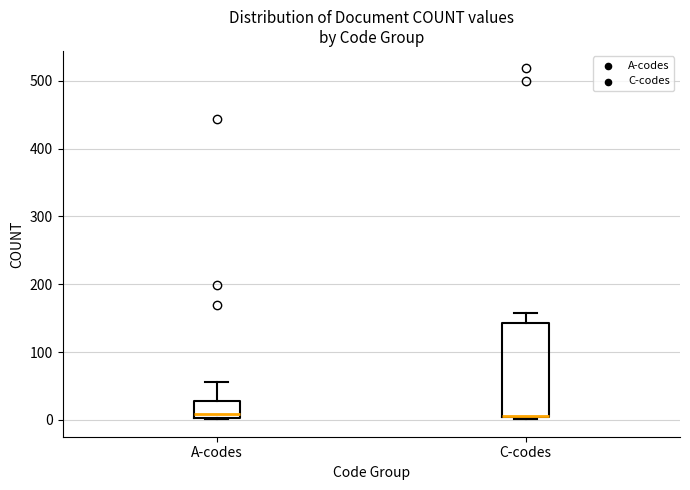

Reading left to right, transcribe this box plot: for each box, give where its median line is, the range the box spans, and where its two whiskers end, as read against the y-axis. The values are not printed on the chart, so give them approximately, as read against the axis.

A-codes: median 10, box 0 to 30, whiskers 0 to 60
C-codes: median 10 (drawn on the box's lower edge), box 0 to 140, whiskers 0 to 160